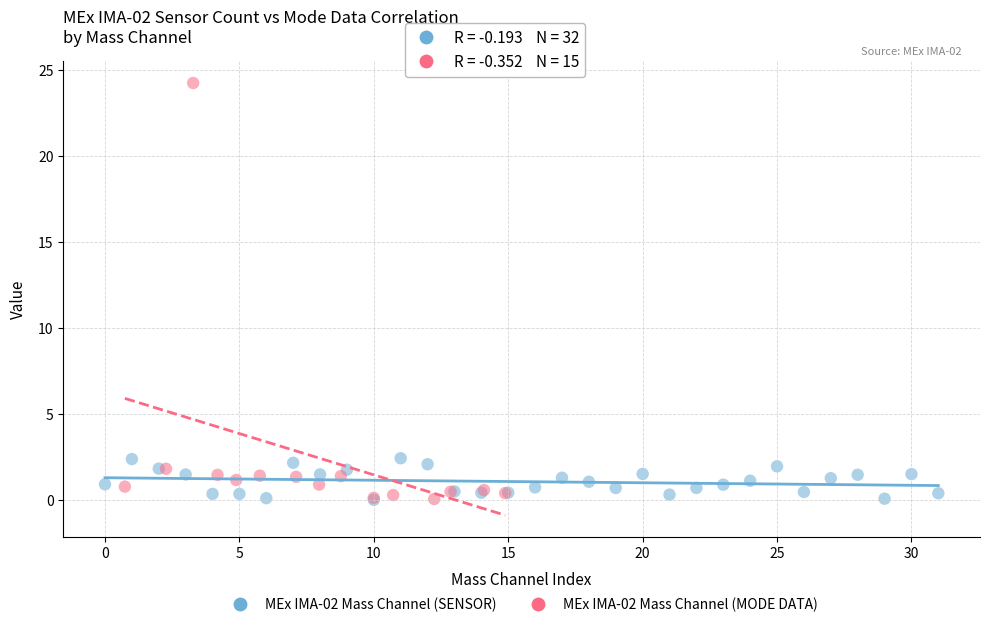

Which series has the widest spread of Y values?

MEx IMA-02 Mass Channel (MODE DATA)